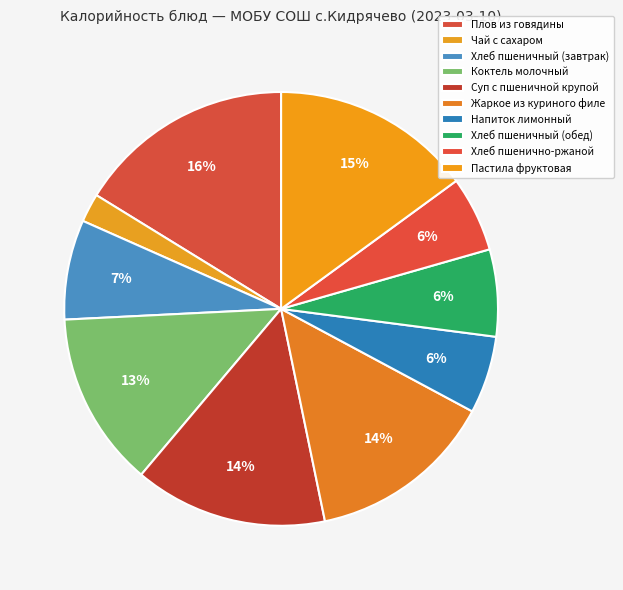

Approximately how many times larger is the value at Хлеб пшеничный (обед) compared to Хлеб пшенично-ржаной?

1.2